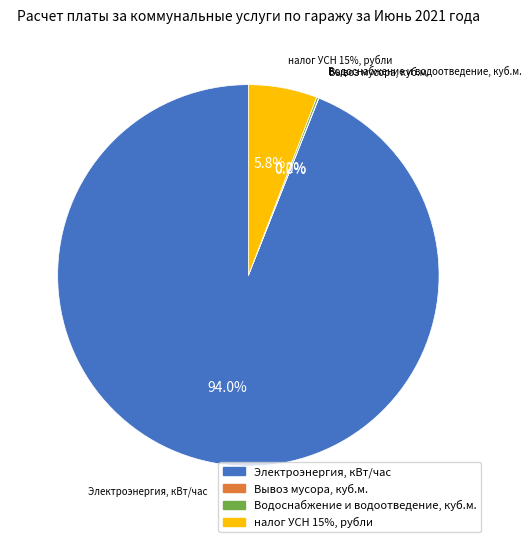

True or false: Электроэнергия, кВт/час accounts for 94% of the total.

True